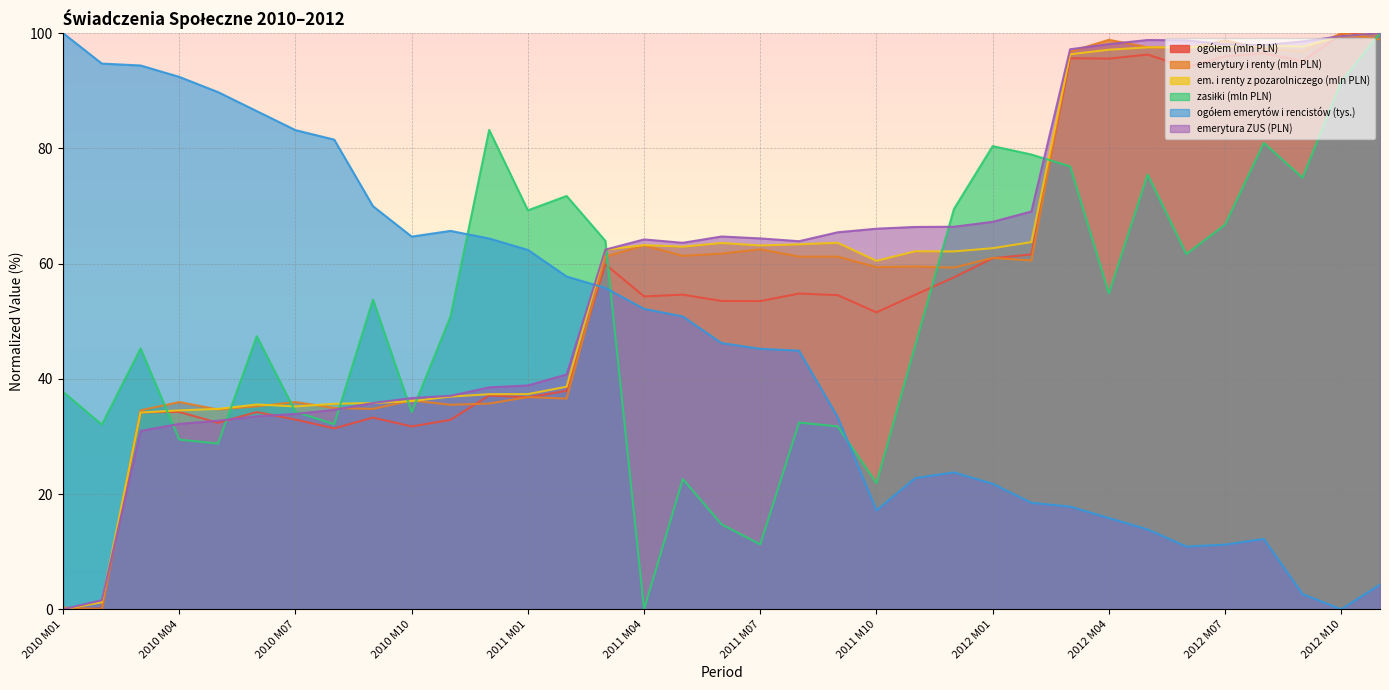

How many times do emerytury i renty (mln PLN) and ogółem (mln PLN) cross each other?

9